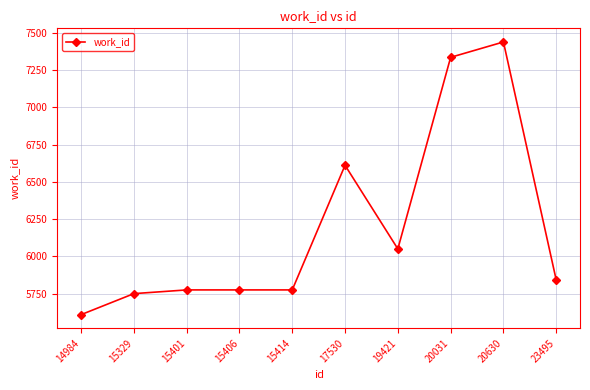

At which label is the value closest to 6523?

17530